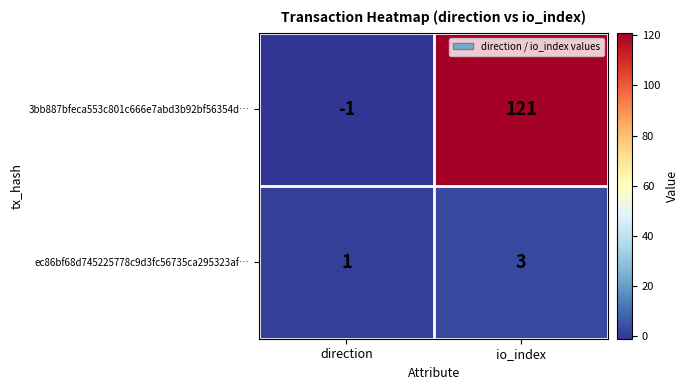

Reading right to left, extract all data points from this chart.

3bb887bfeca553c801c666e7abd3b92bf56354d…: io_index=121	direction=-1
ec86bf68d745225778c9d3fc56735ca295323af…: io_index=3	direction=1